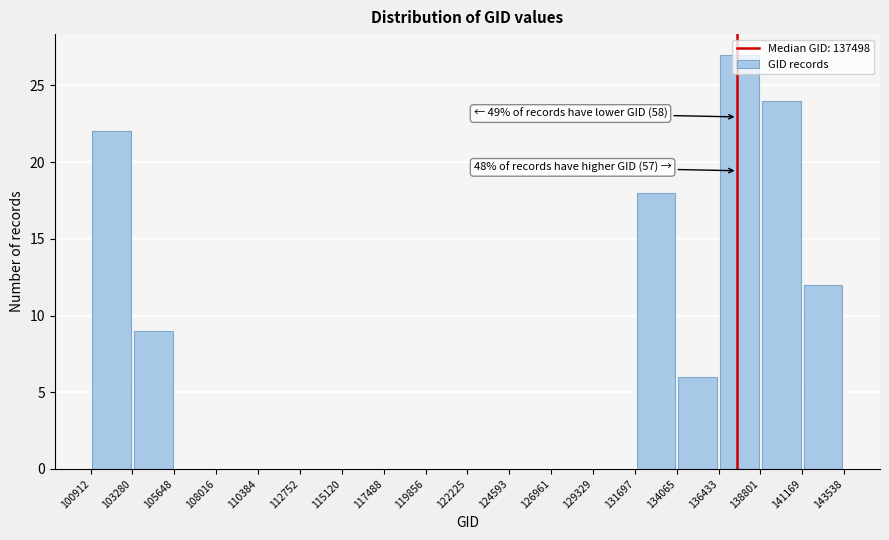

Which range on the x-axis has the tallest bar?

136433 to 138801